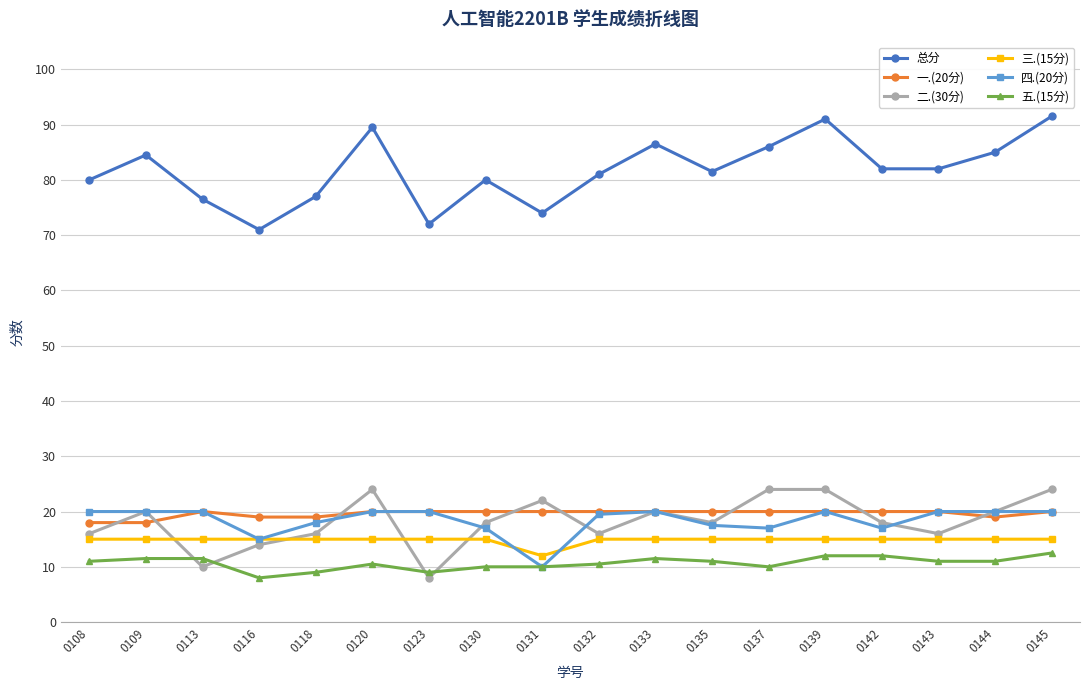

Which series has the largest total across all categories?

总分